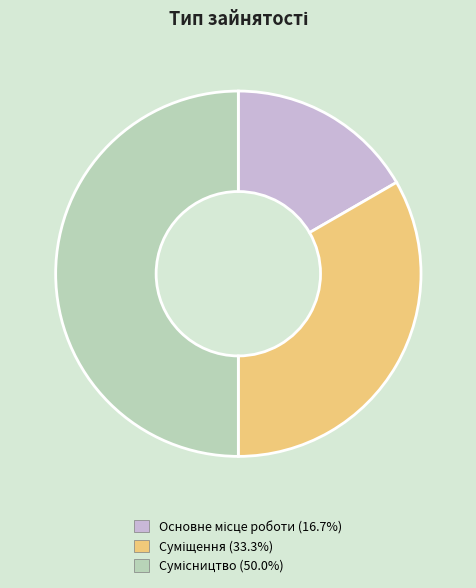

The Суміщення slice represents 38% of the pie. True or false?

False